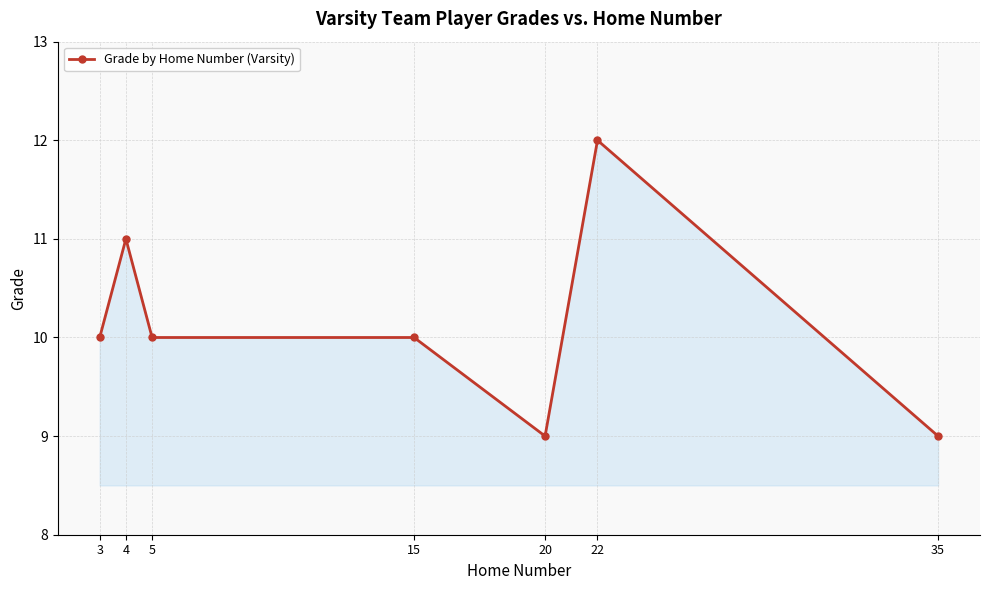

Approximately how many times larger is the value at 3 compared to 4?

0.9